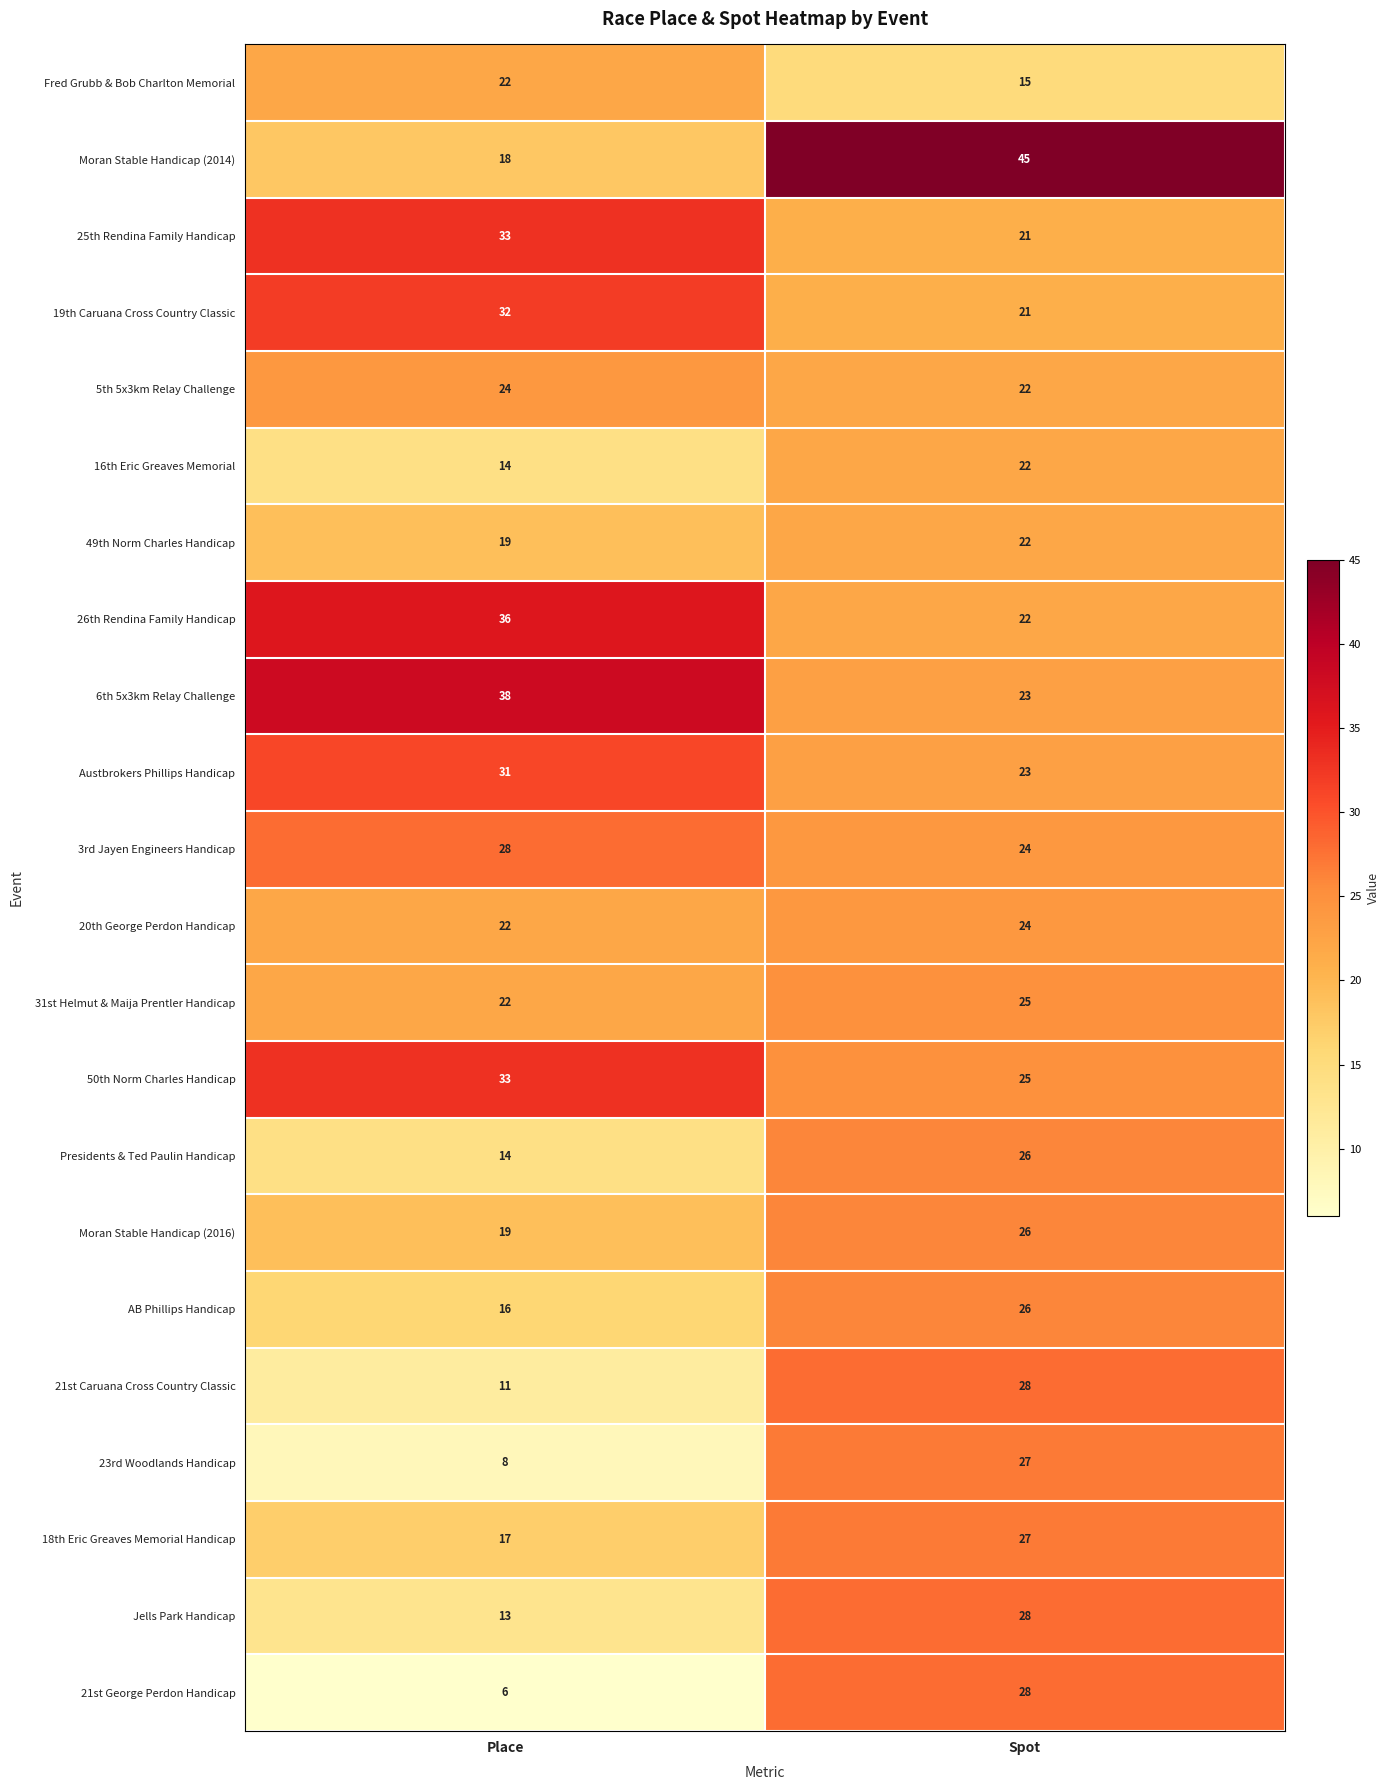

At which category does the chart reach its peak across all series?

Spot